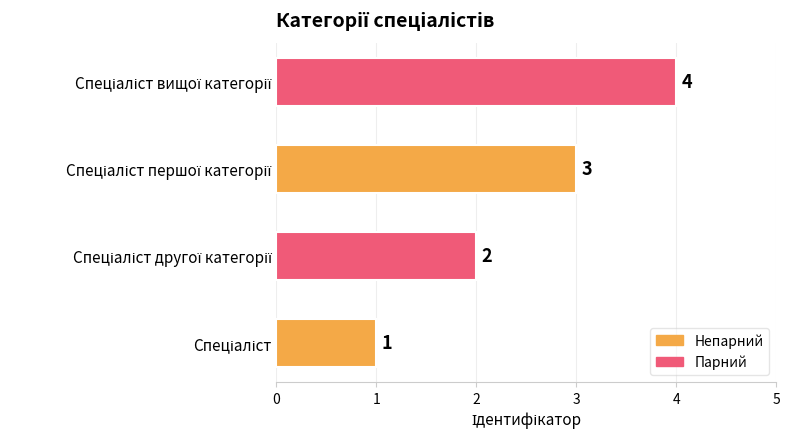

How many values are between 2 and 4?

3